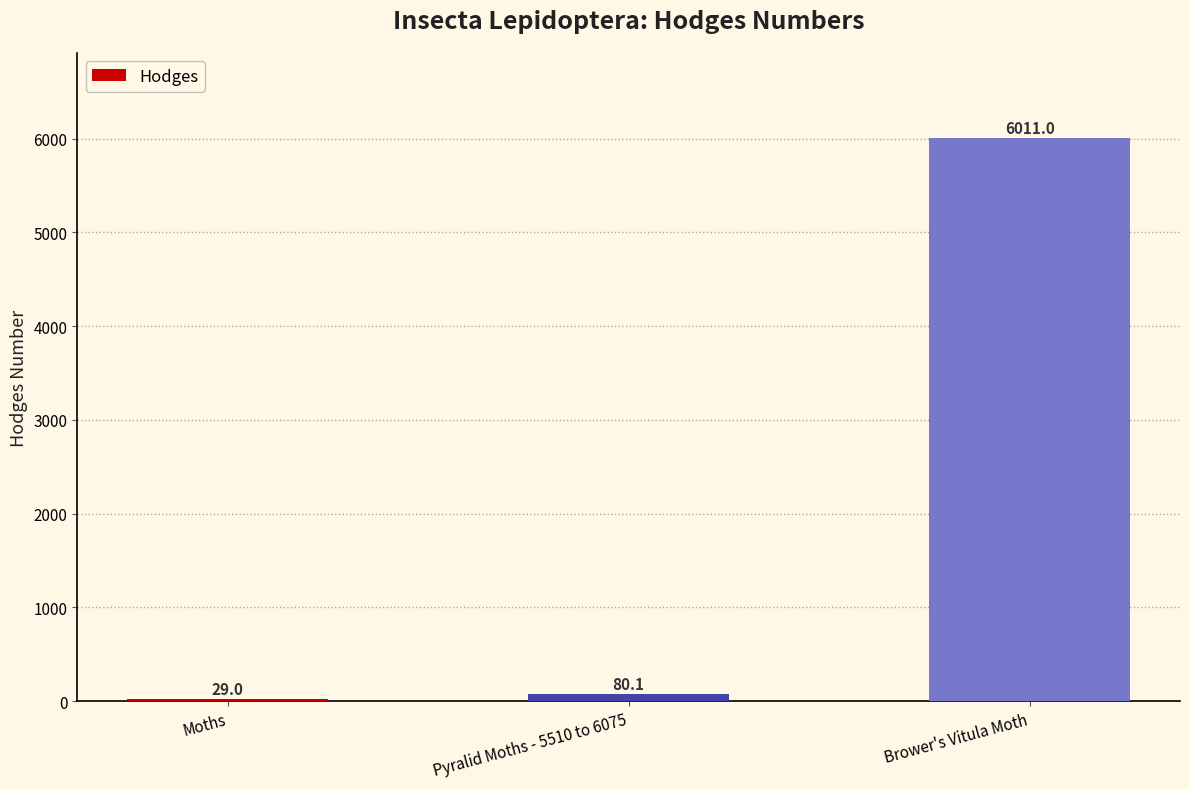

At which category does the chart reach its peak across all series?

Brower's Vitula Moth